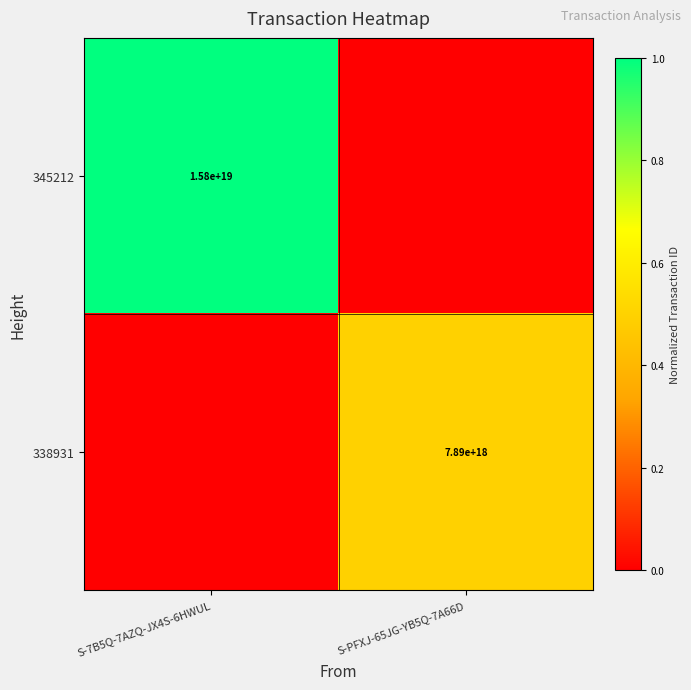

True or false: 338931 has a value of 14082169544040996864 at S-PFXJ-65JG-YB5Q-7A66D.

False